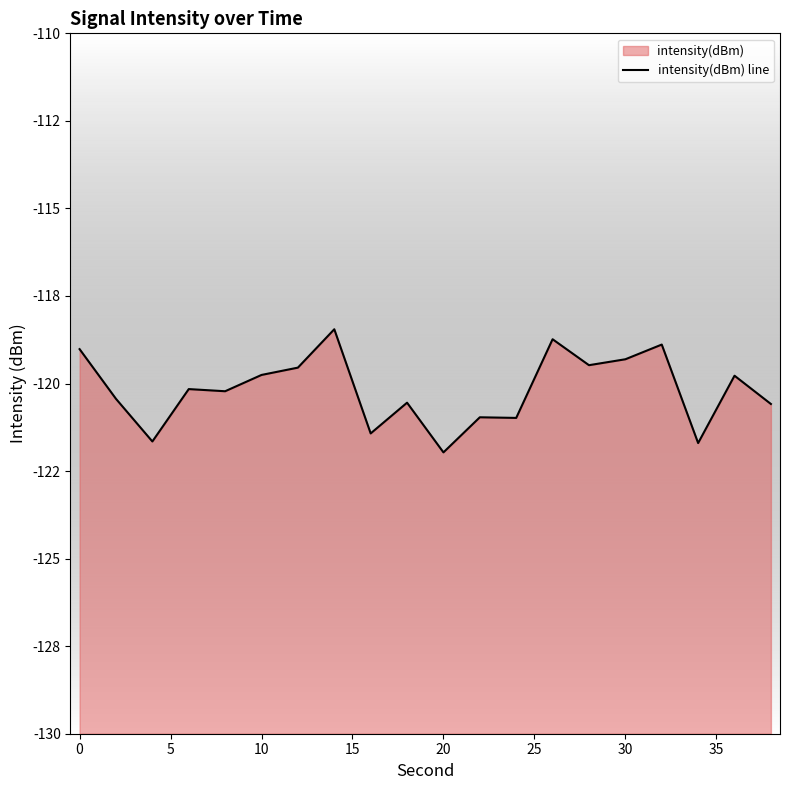

Is it true that the value at 16 is -56.4?

False